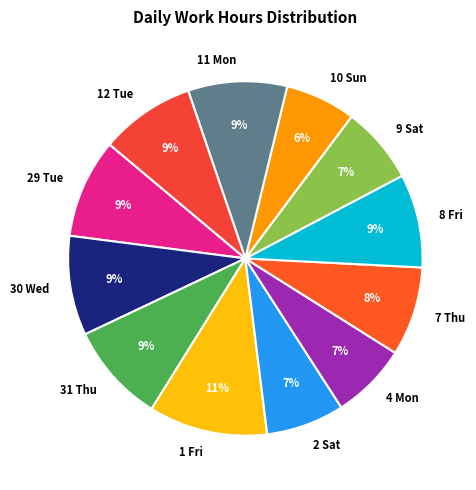

How many slices are in this pie chart?

12